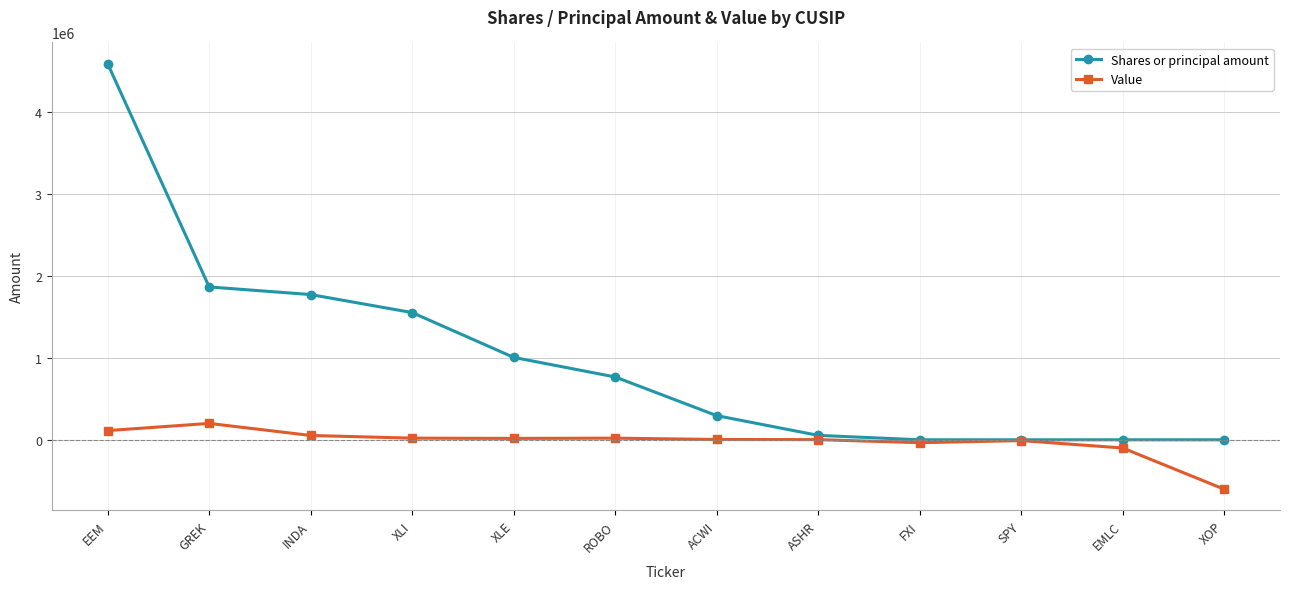

True or false: Value has more than 1 interior local peaks.

True